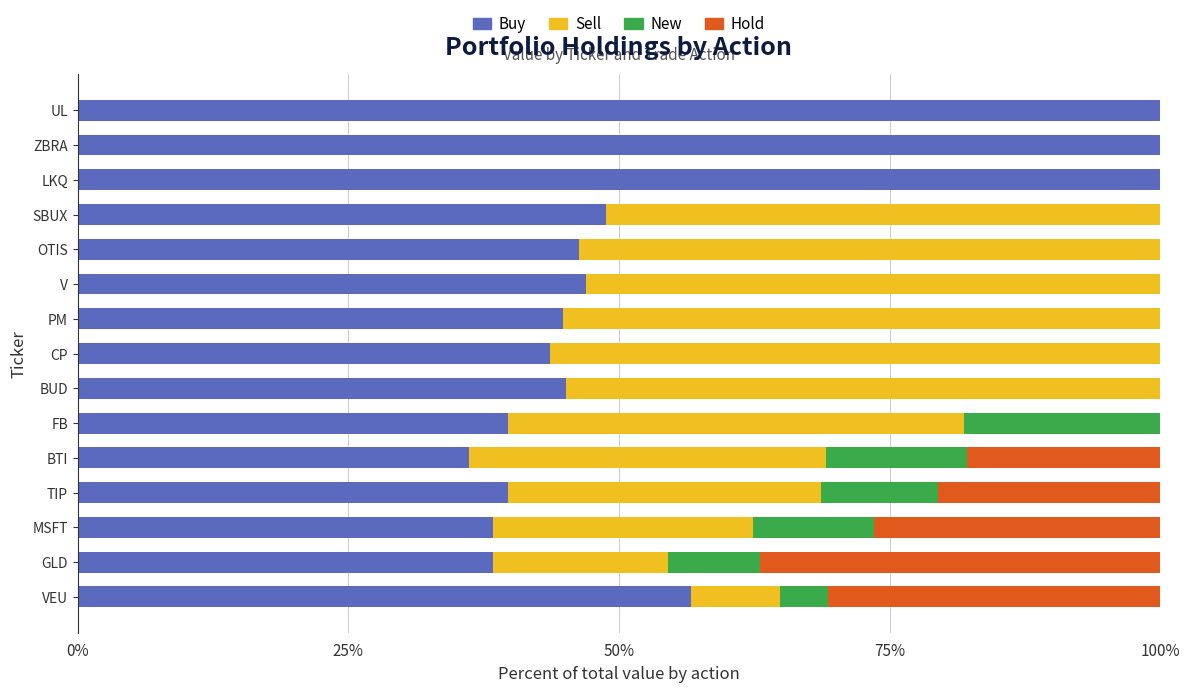

The Buy series shows 22.5 at BTI. True or false?

False